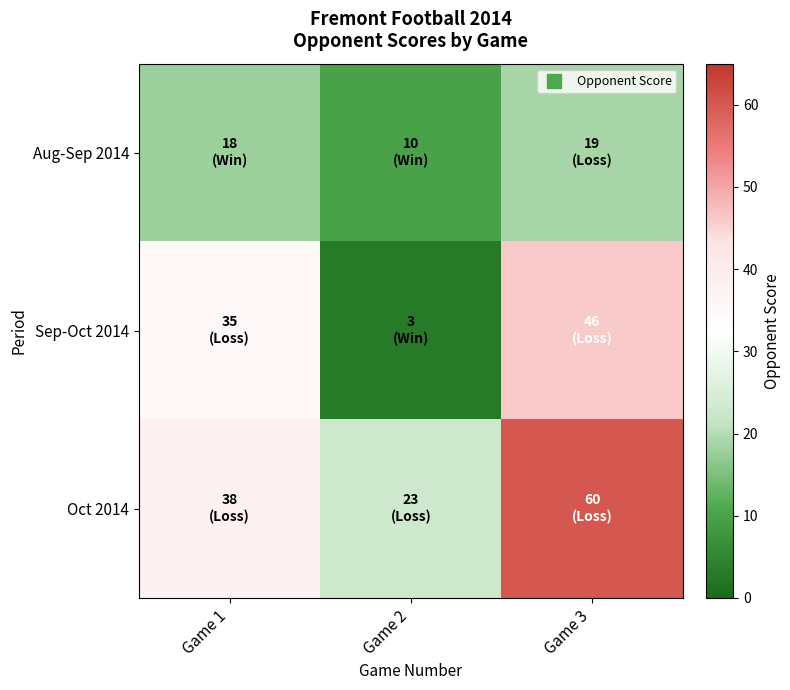

Reading right to left, what are all the values shown in this chart?

Aug-Sep 2014: Game 3=19	Game 2=10	Game 1=18
Sep-Oct 2014: Game 3=46	Game 2=3	Game 1=35
Oct 2014: Game 3=60	Game 2=23	Game 1=38